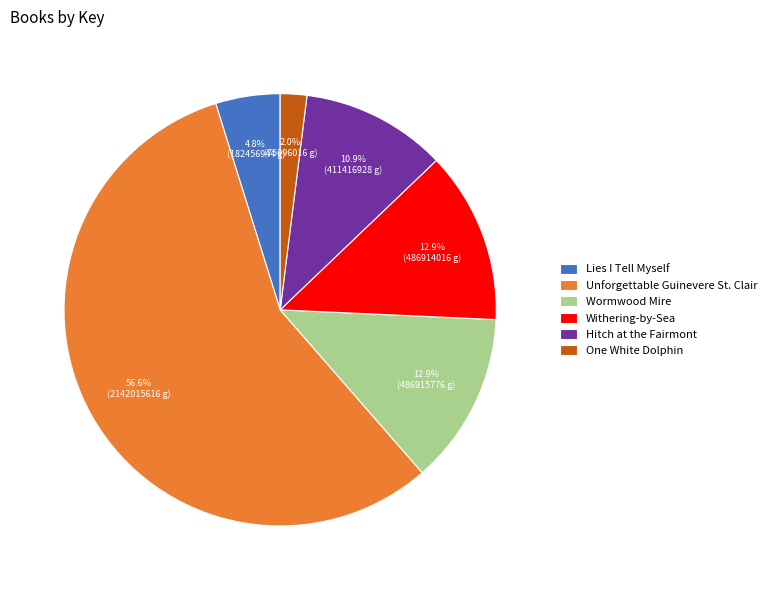

Which slice represents more than half of the pie?

Unforgettable Guinevere St. Clair